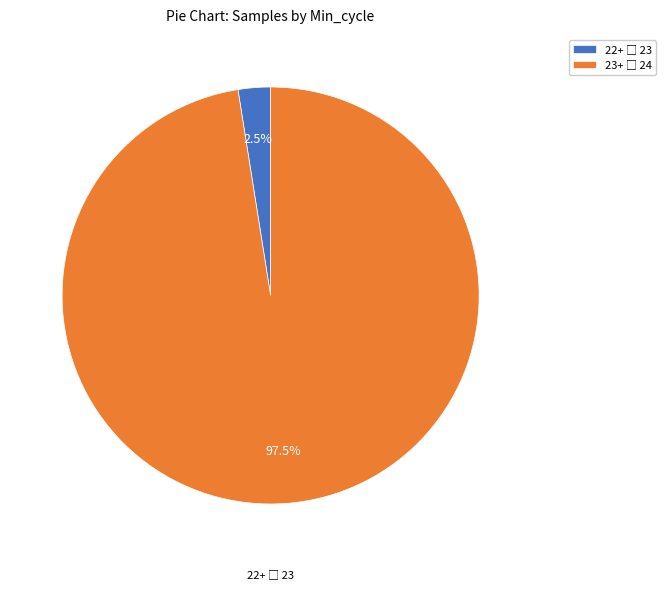

Count the number of slices in the pie.

2